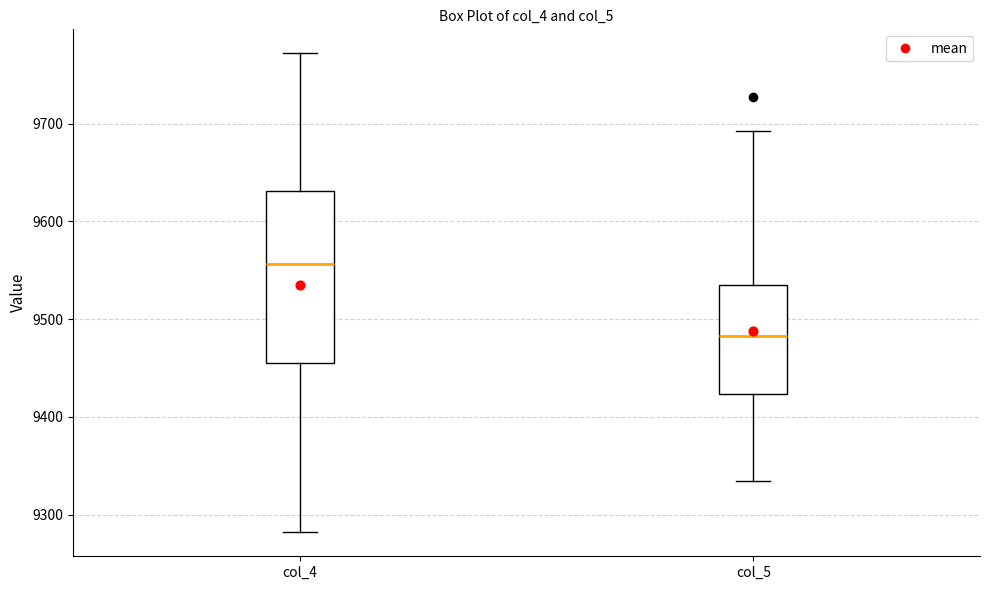

Which box is the tallest, from its lower edge to its upper edge?

col_4